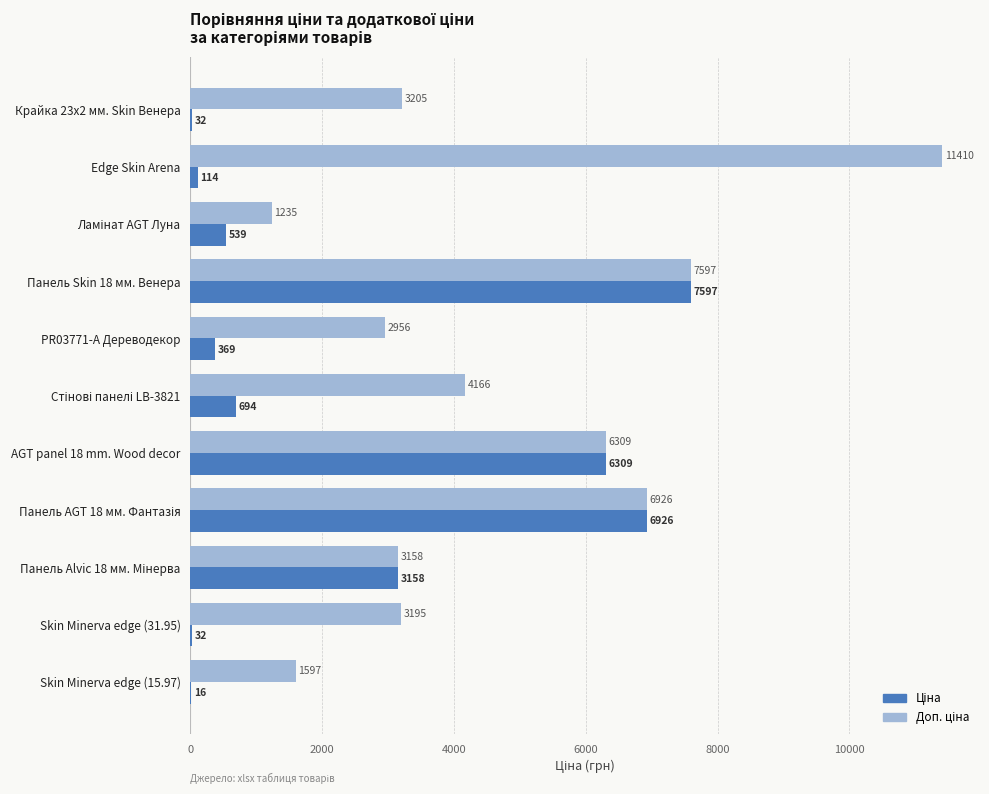

Which label corresponds to the largest value in the chart?

Edge Skin Arena